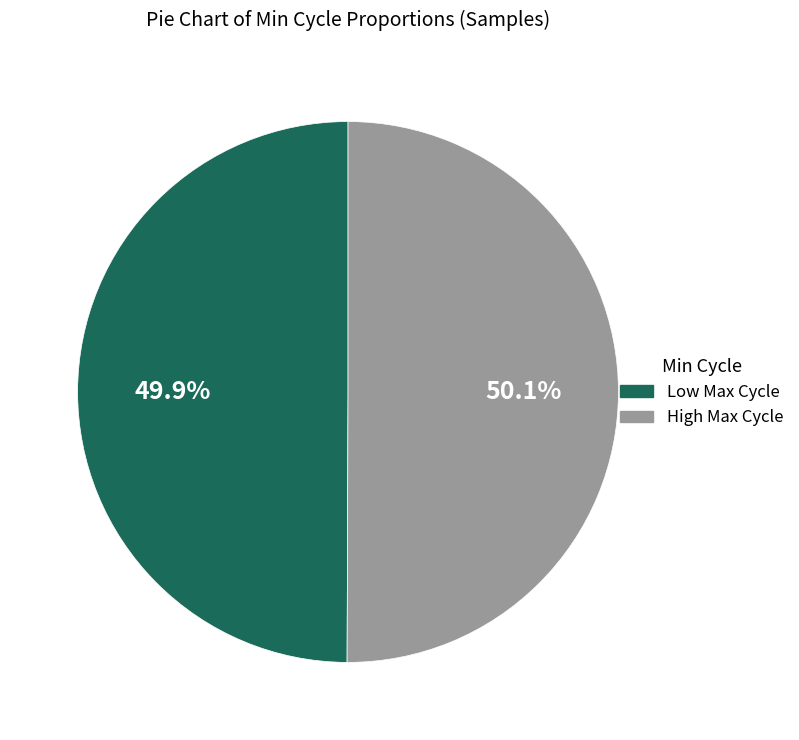

Does any single category account for the majority?

Yes